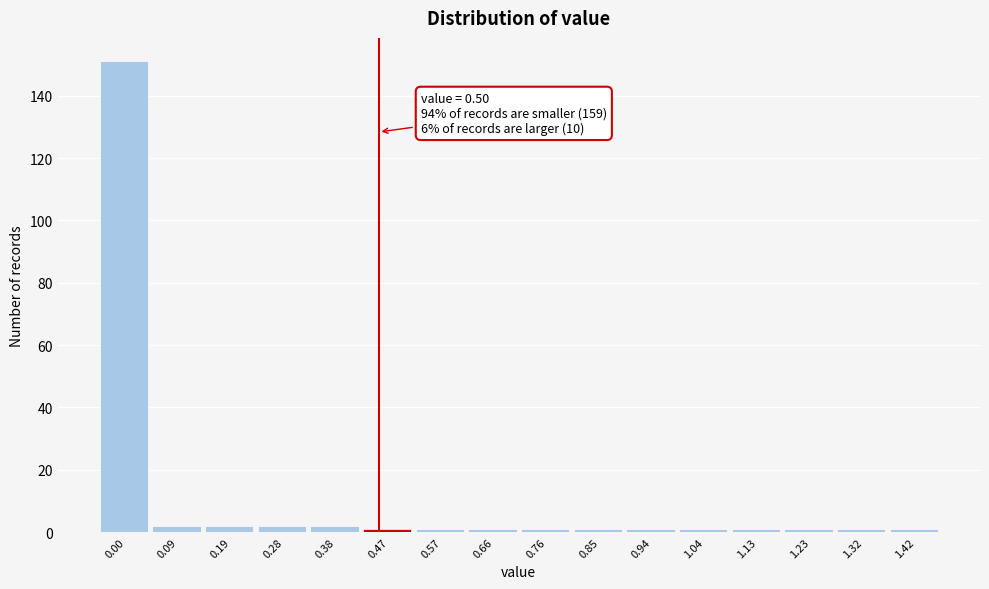

Reading left to right, transcribe all the data shown in this chart.

0.00=151	0.09=2	0.19=2	0.28=2	0.38=2	0.47=1	0.57=1	0.66=1	0.76=1	0.85=1	0.94=1	1.04=1	1.13=1	1.23=1	1.32=1	1.42=1